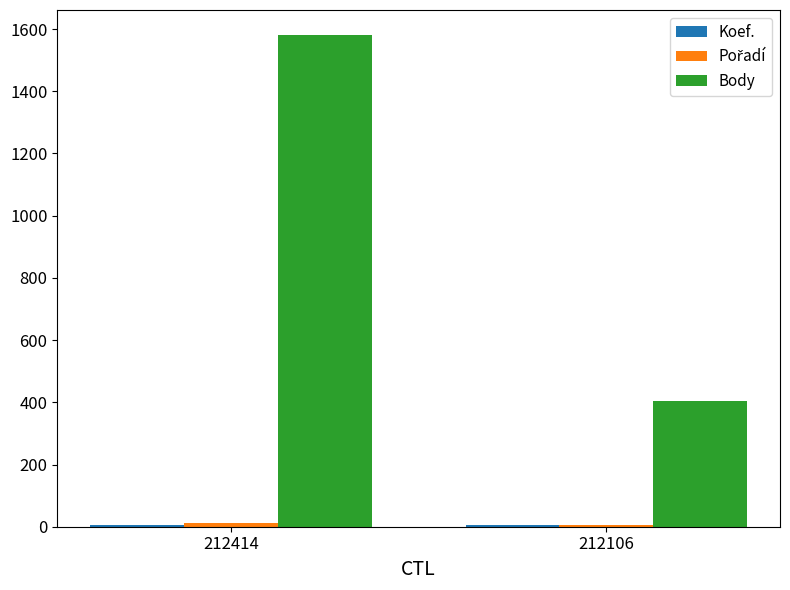

How many groups of bars are there?

2